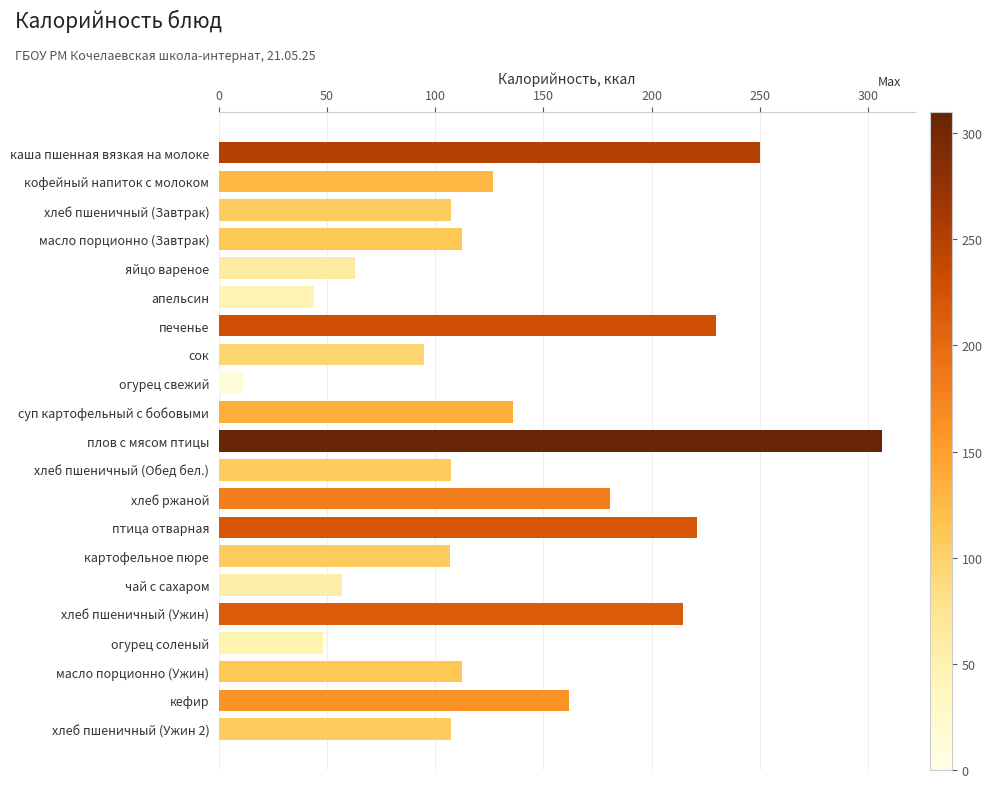

Between печенье and сок, which is larger?

печенье